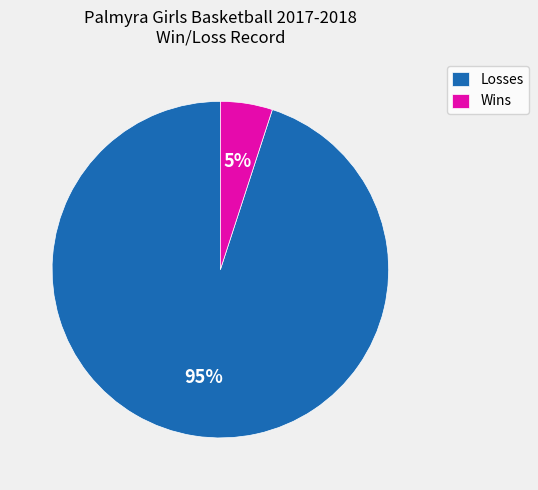

Is there a majority slice in this chart?

Yes